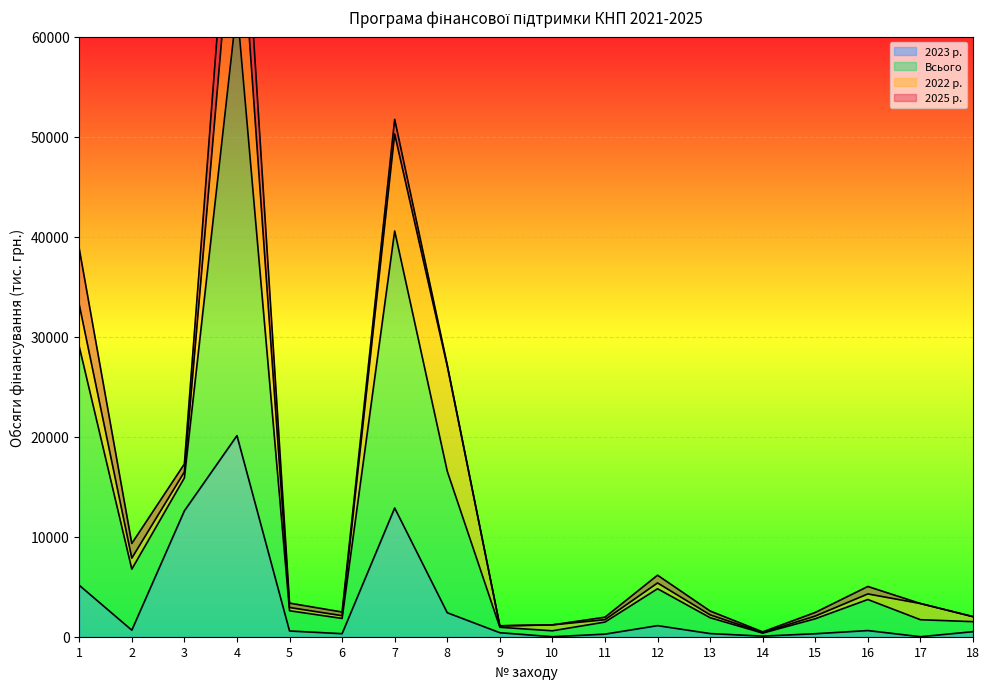

What is the total value across all series at 11?

2208.1